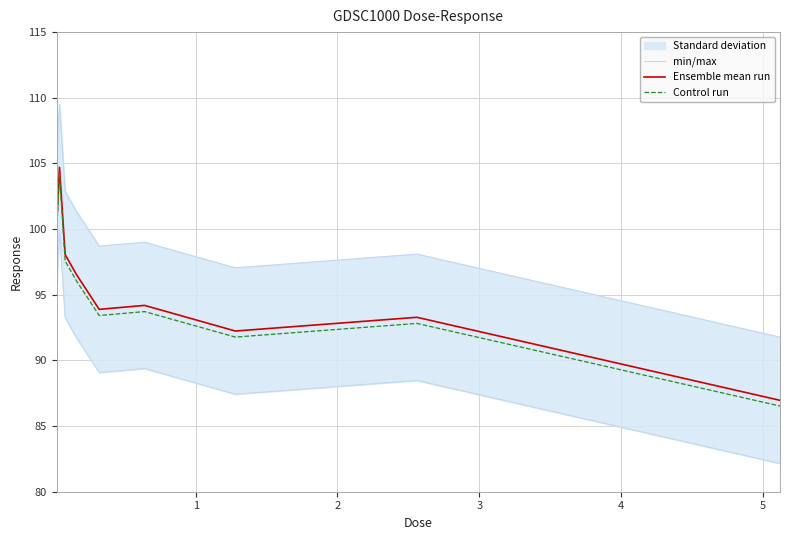

How many lines are shown in the chart?

3